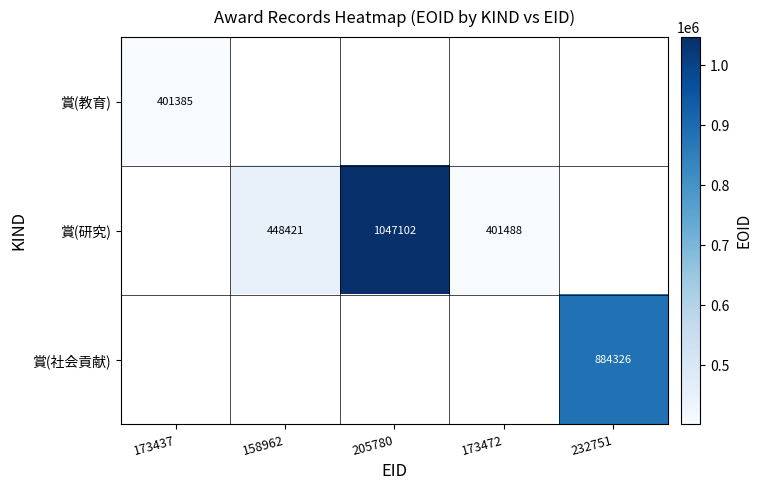

Is it true that 賞(教育) equals 623307 at 173437?

False